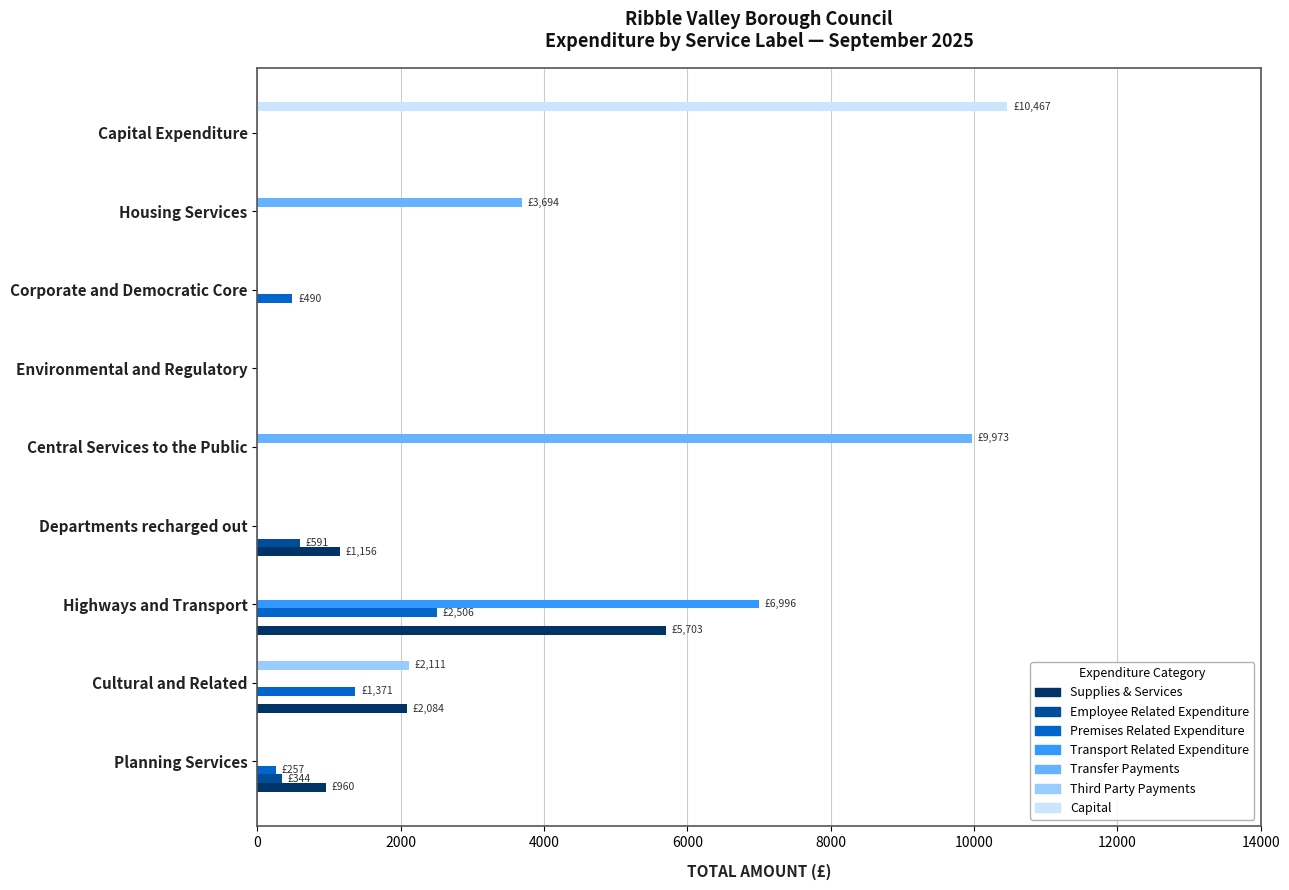

Which series changed the most between Planning Services and Capital Expenditure?

Capital